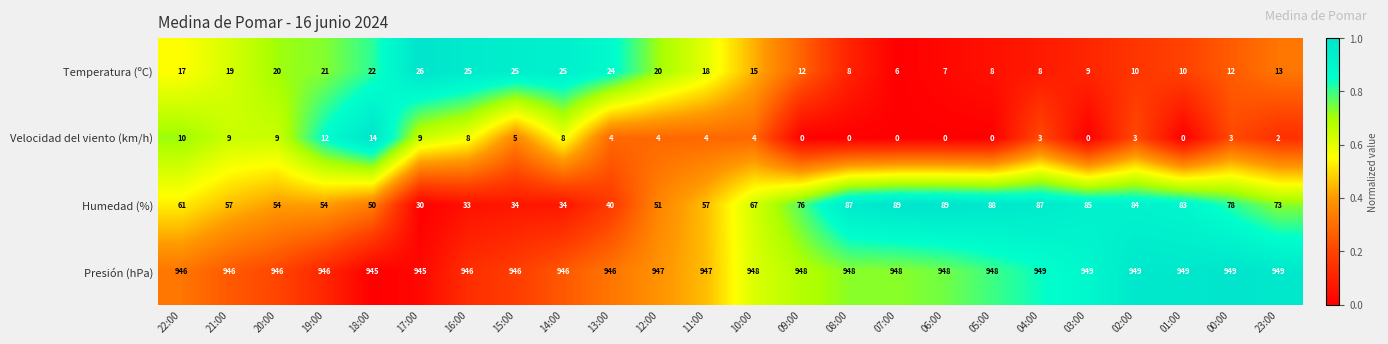

What is the difference between the second highest and second lowest values in the Humedad (%) series?

56